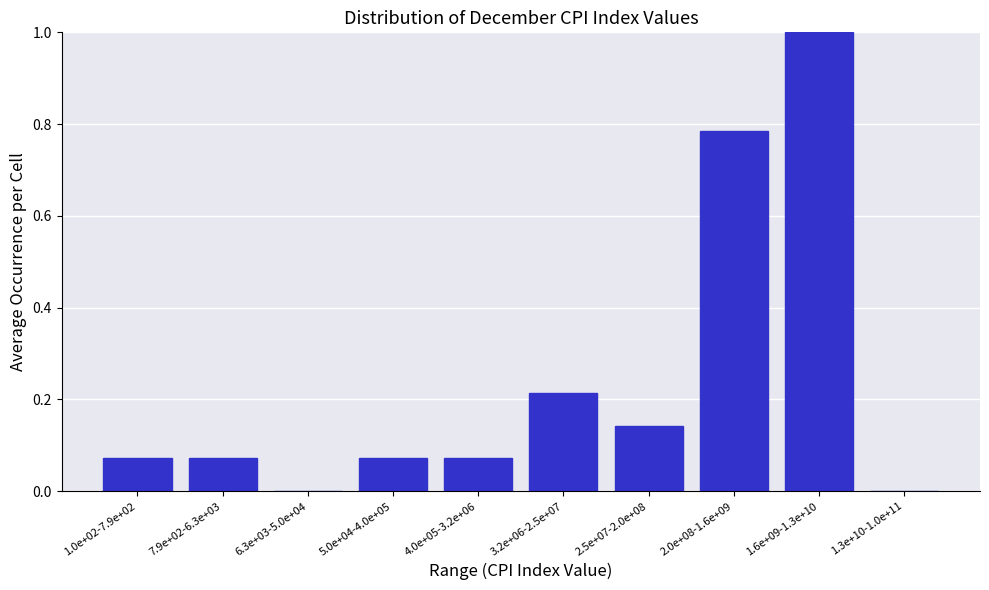

Is it true that the value at 2.0e+08-1.6e+09 is 1.2?

False